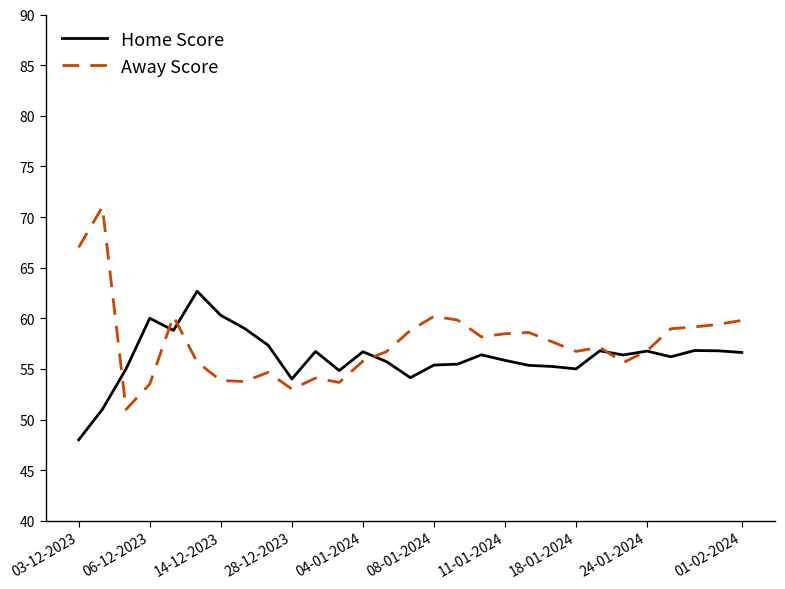

Which series ends up on top after the final intersection of Home Score and Away Score?

Away Score